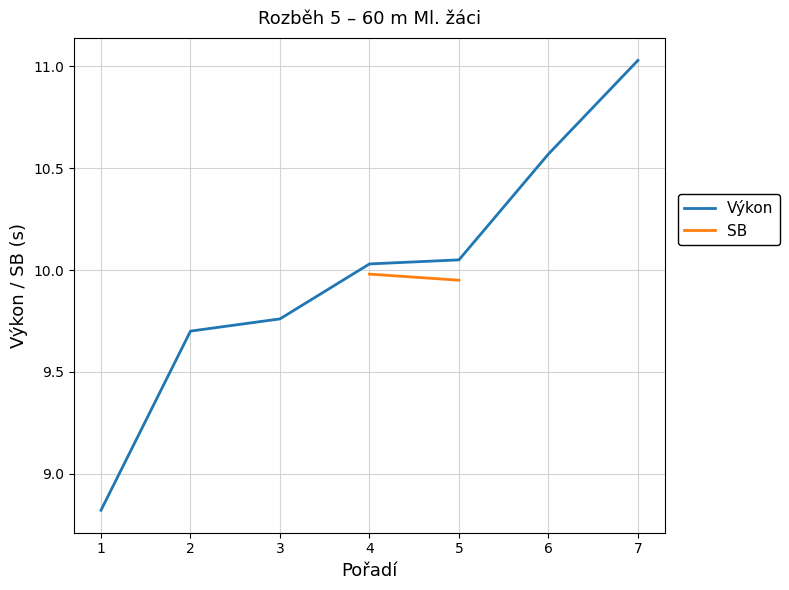

True or false: SB has more than 1 interior local peaks.

False